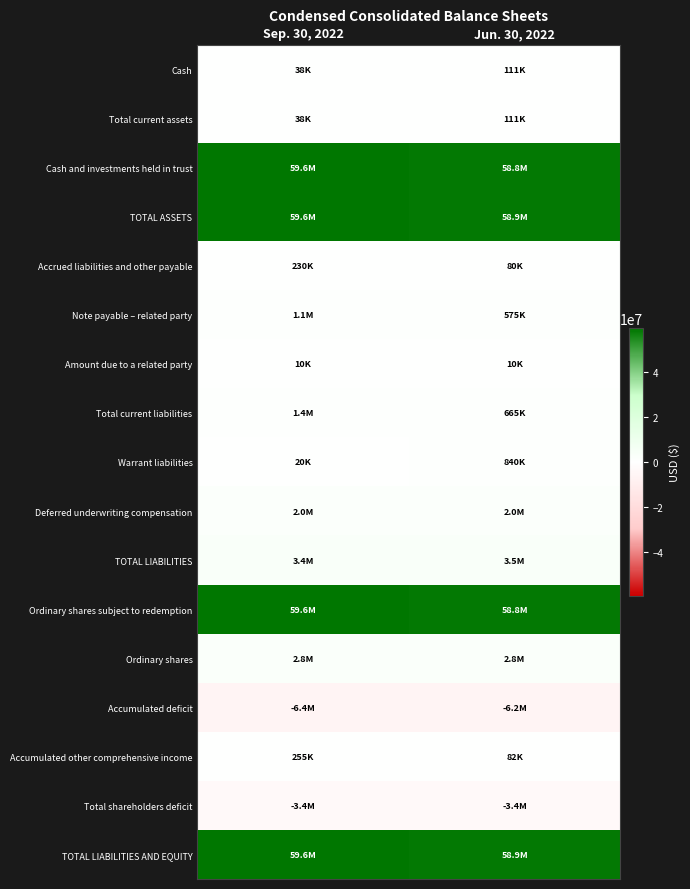

Which series has the largest range (max minus min)?

Cash and investments held in trust